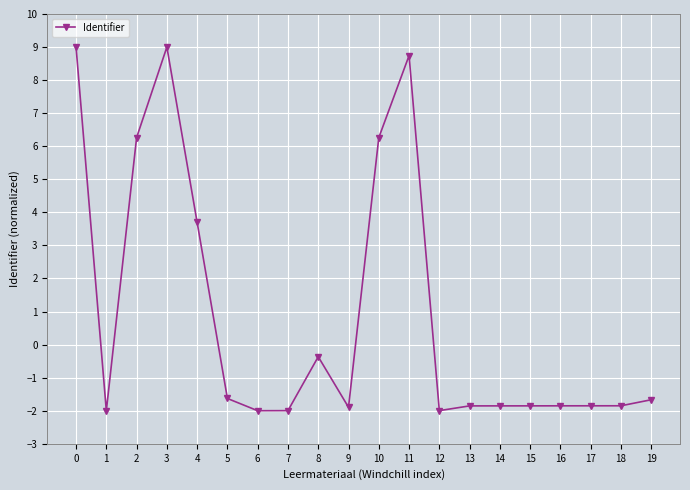

Is it true that the value at 3 is 9.0?

True